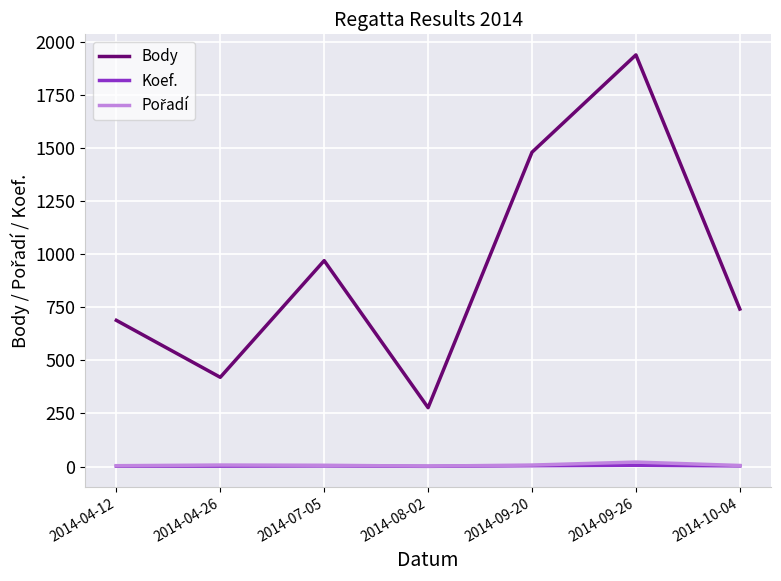

At which label is Body closest to 1107?

2014-07-05